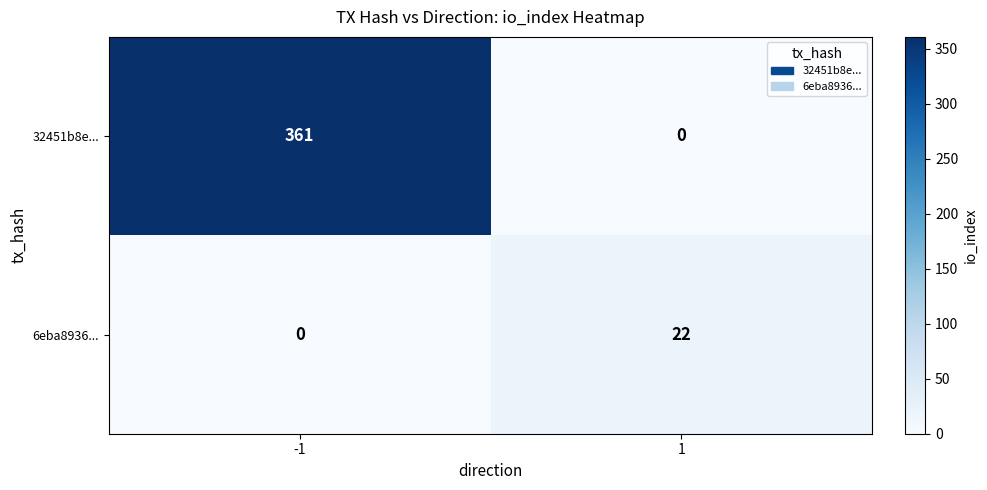

What is the greatest value displayed?

361